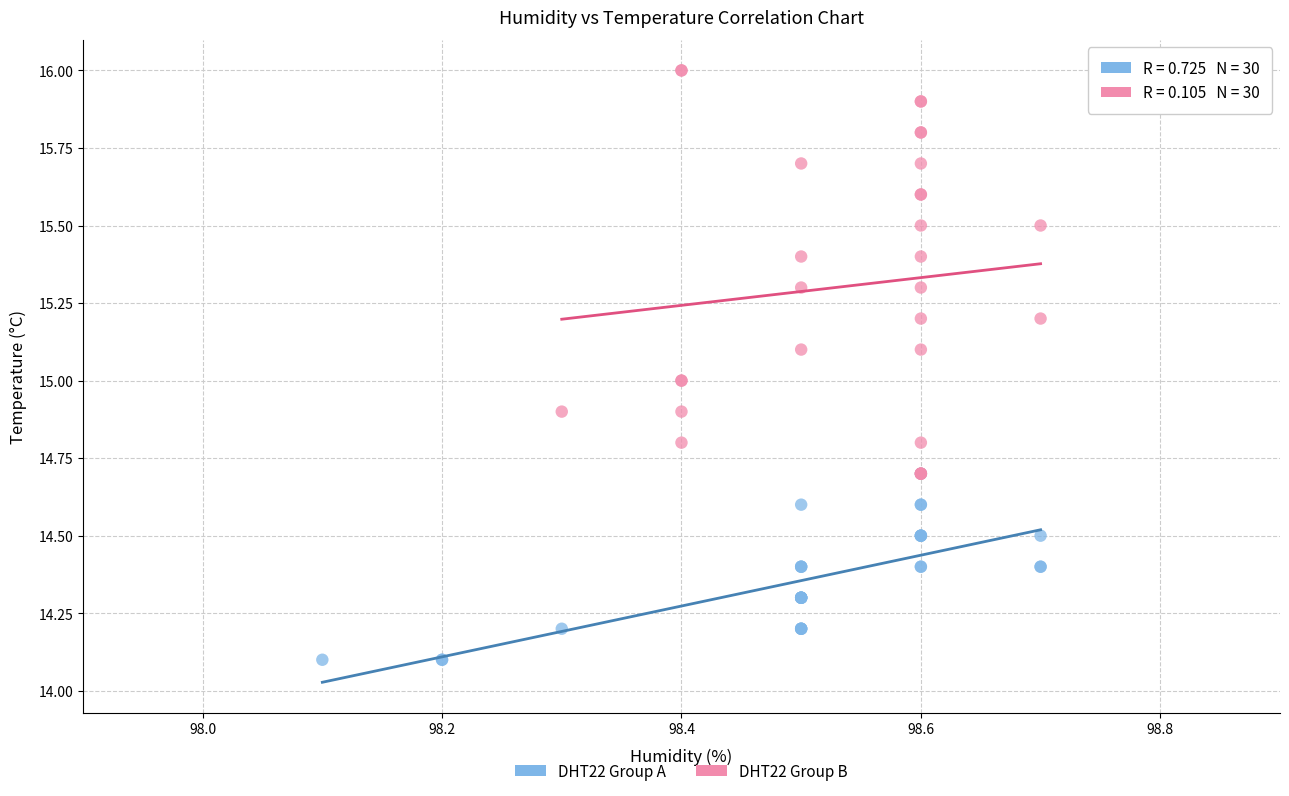

Which series has the largest Y range (max minus min)?

DHT22 Group B